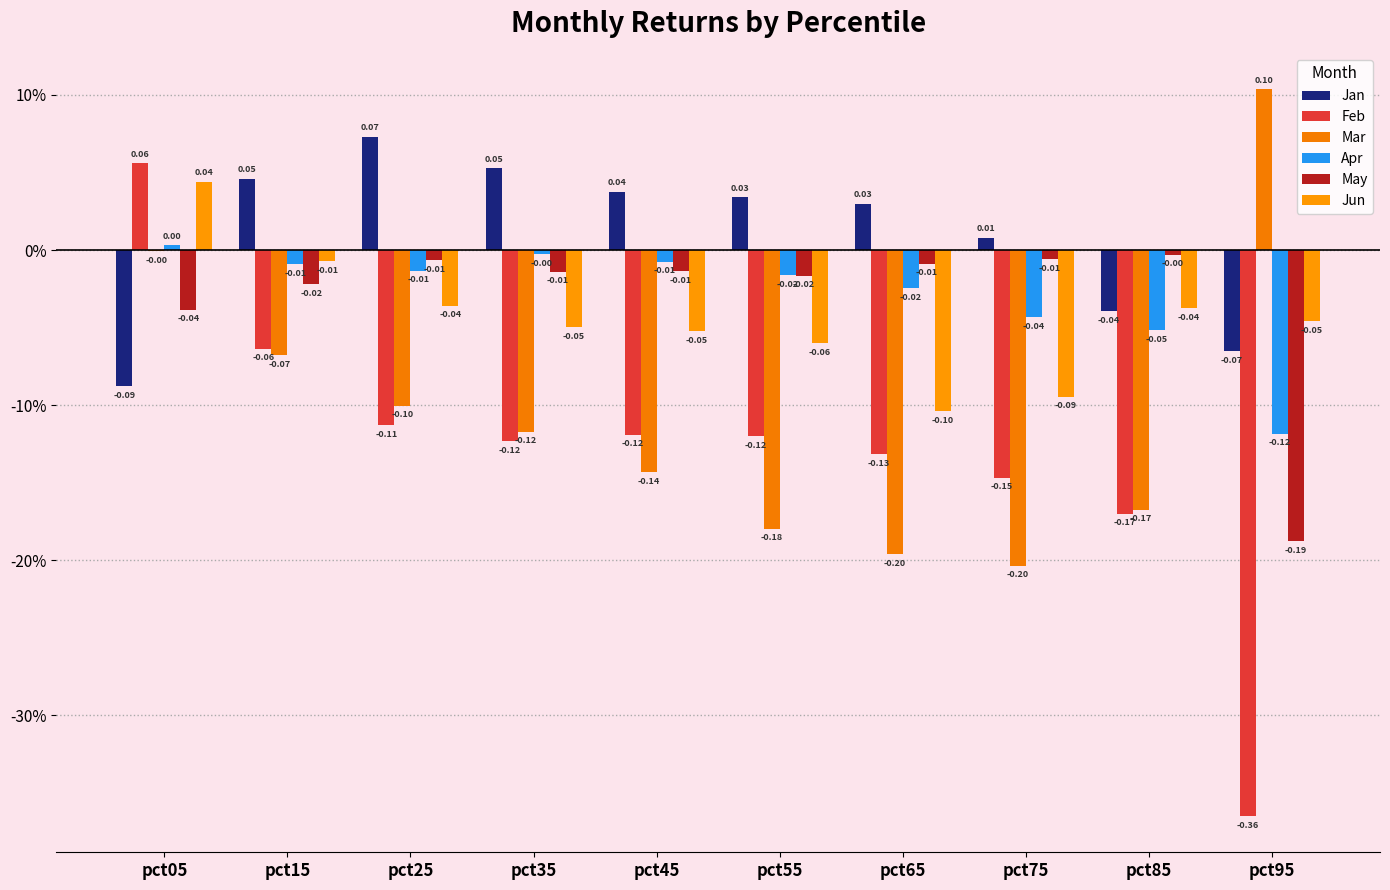

Which series has the largest range (max minus min)?

Feb